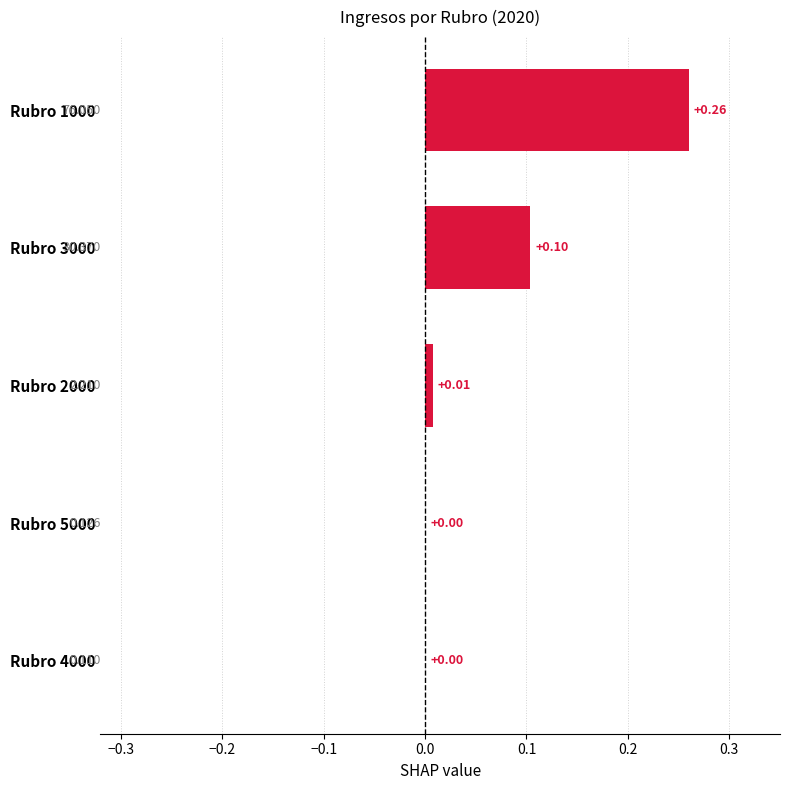

Count the number of categories in the chart.

5